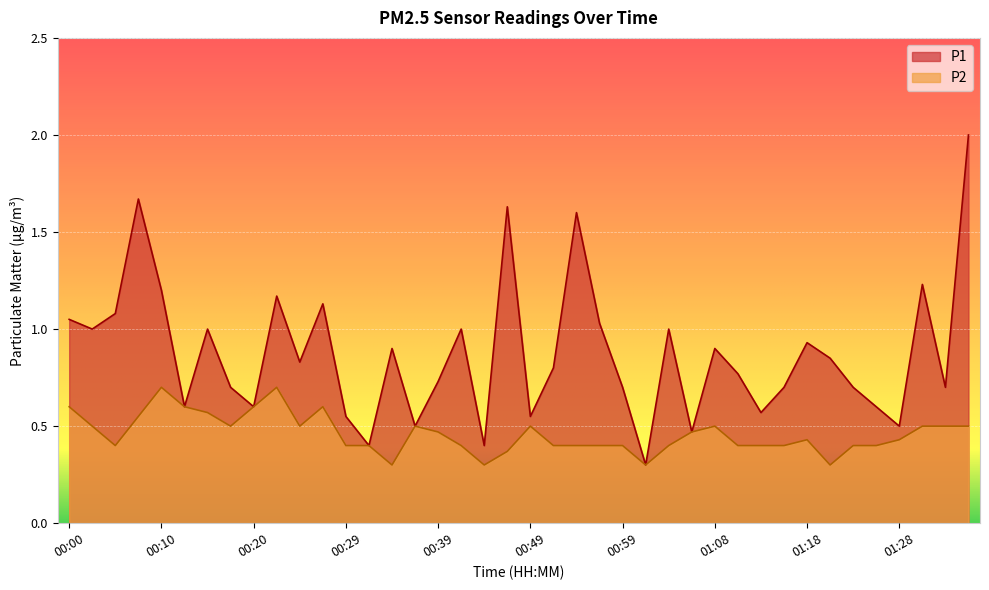

Which series has the largest total across all categories?

P1